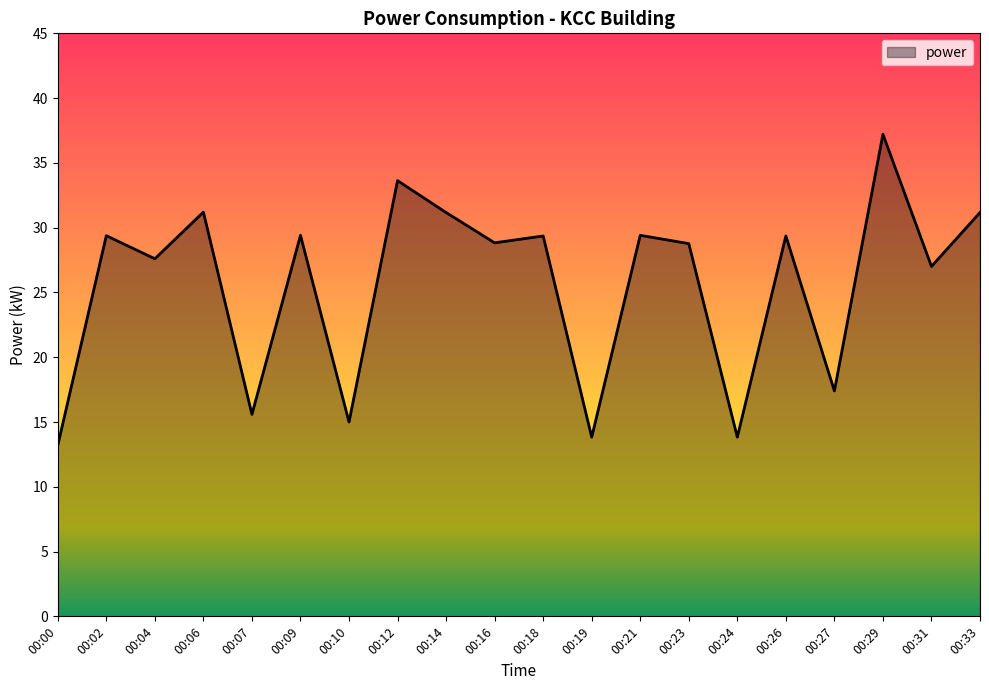

Reading right to left, what are all the values shown in this chart?

00:33=31.2	00:31=27.0	00:29=37.2	00:27=17.4	00:26=29.4	00:24=13.8	00:23=28.8	00:21=29.4	00:19=13.8	00:18=29.4	00:16=28.8	00:14=31.2	00:12=33.6	00:10=15.0	00:09=29.4	00:07=15.6	00:06=31.2	00:04=27.6	00:02=29.4	00:00=13.2